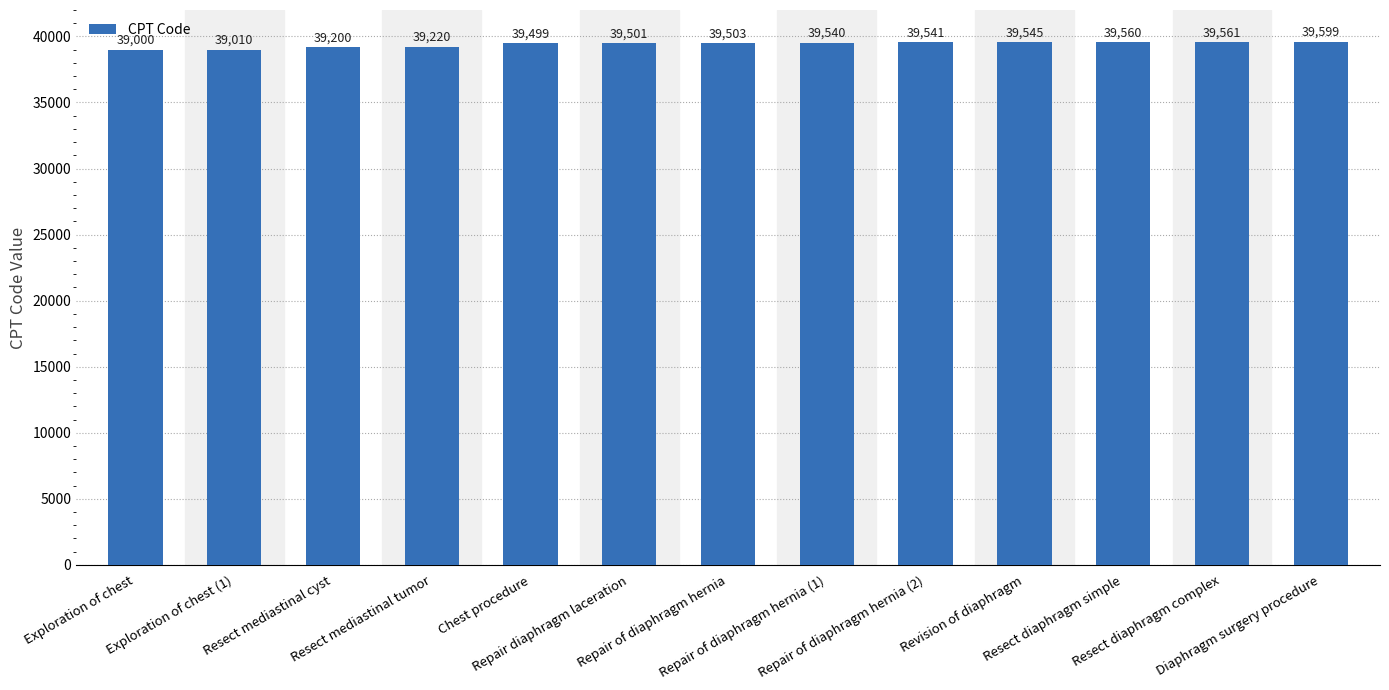

What is the difference between the values at Resect diaphragm complex and Repair of diaphragm hernia (2)?

20